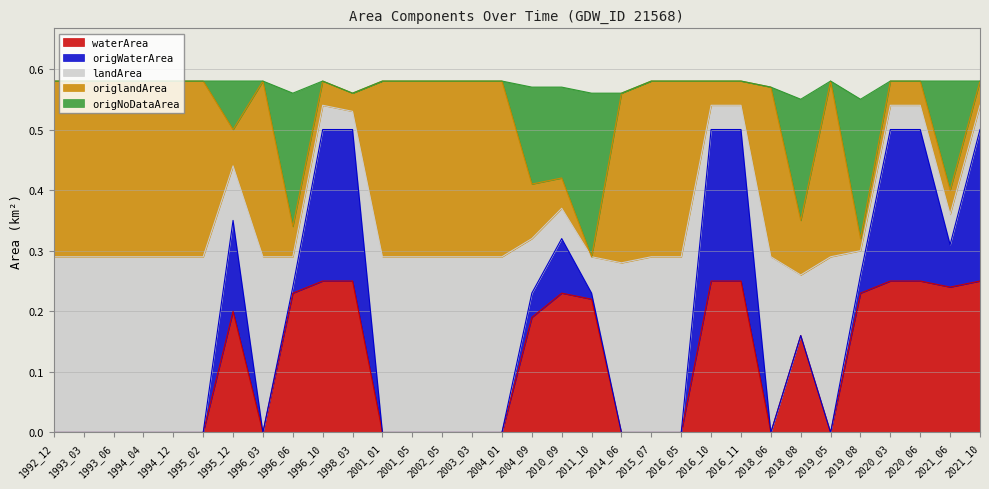

How many origNoDataArea values are between 0 and 1?

32